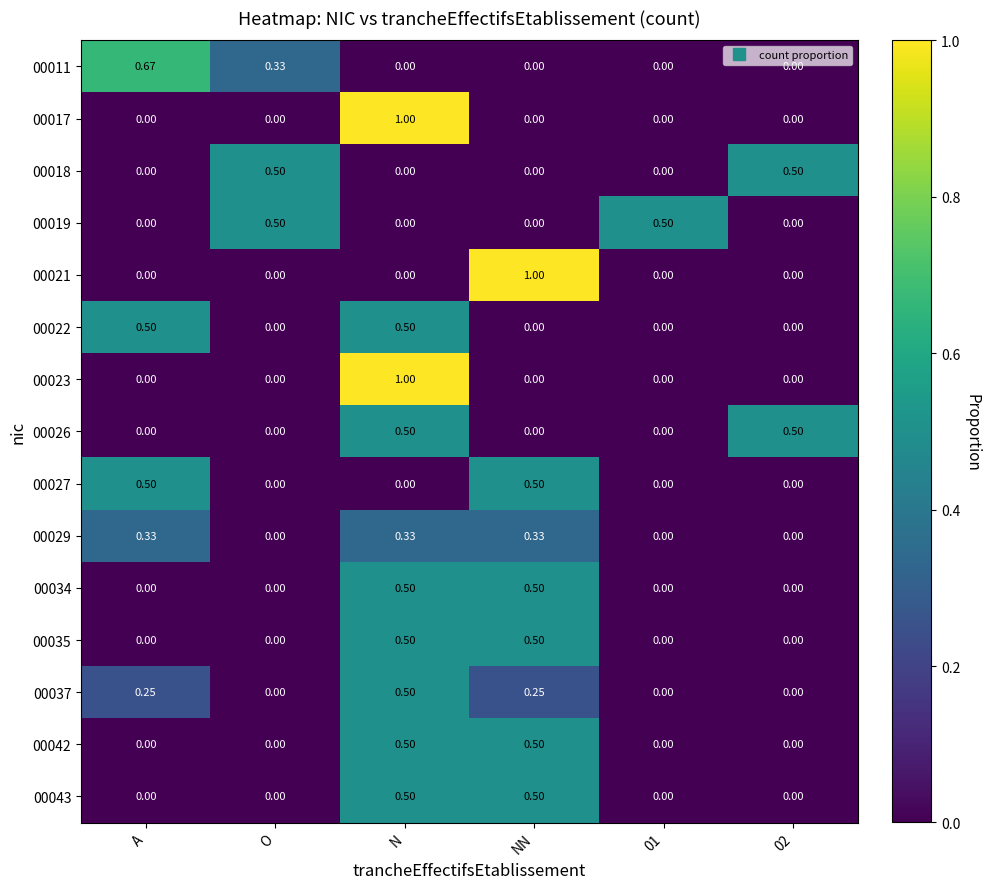

What is the total value across all series at N?

5.8